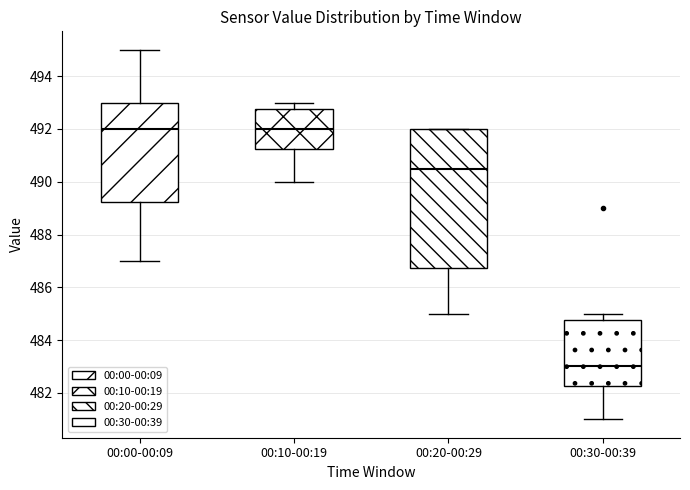

Reading left to right, read every box against the y-axis: the position of its median line, the range the box covers, and the ends of its whiskers. The values are not printed on the chart, so give them approximately, as read against the axis.

00:00-00:09: median 492.0, box 489.2 to 493.0, whiskers 487.0 to 495.0
00:10-00:19: median 492.0, box 491.2 to 492.8, whiskers 490.0 to 493.0
00:20-00:29: median 490.6, box 486.8 to 492.0, whiskers 485.0 to 492.0
00:30-00:39: median 483.0, box 482.2 to 484.8, whiskers 481.0 to 485.0